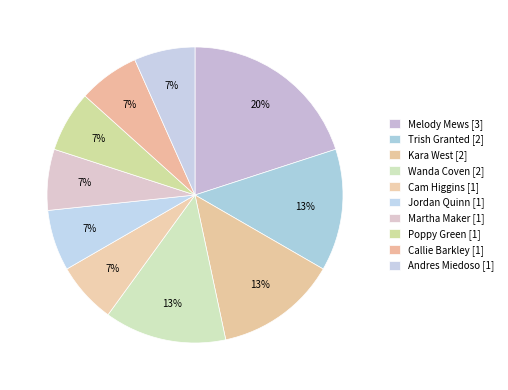

What percentage is the Cam Higgins slice, to the nearest percent?

7%